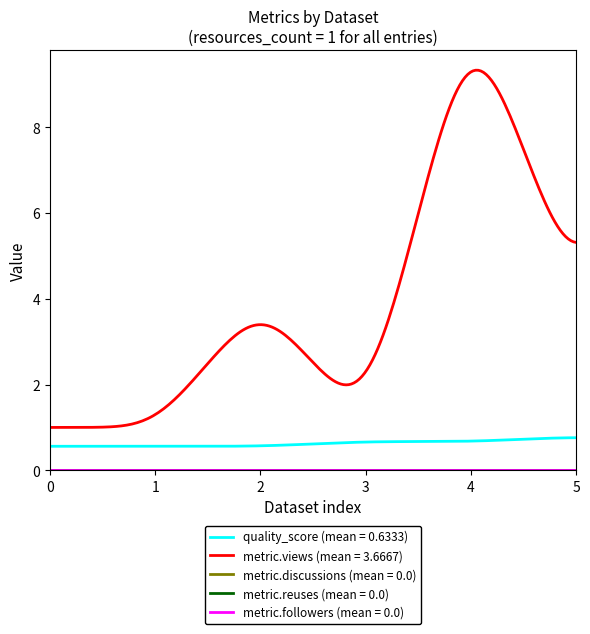

Does the chart display data point markers on the line(s)?

No